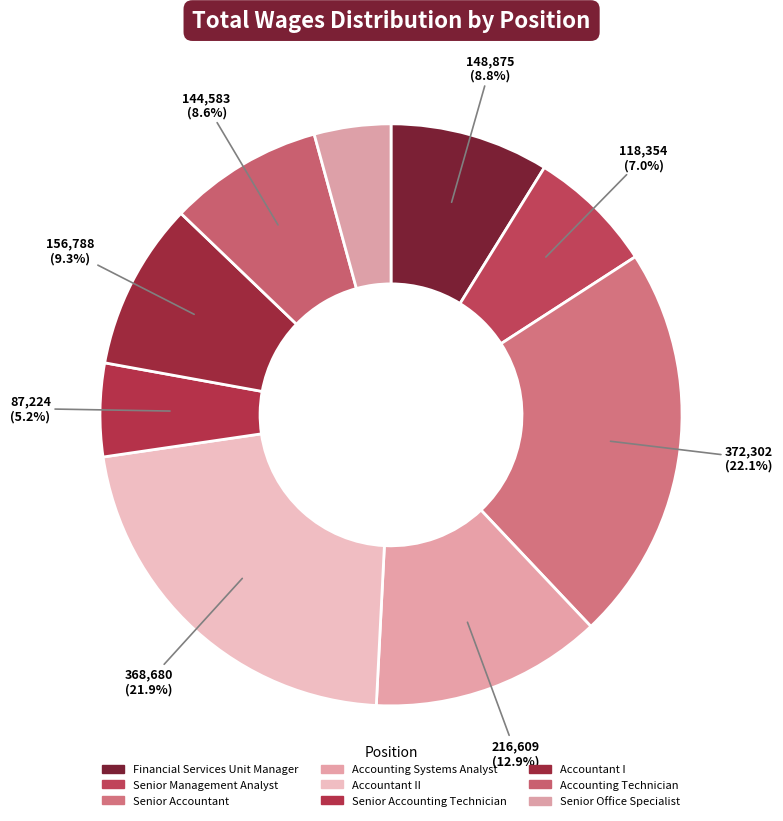

Does any single category account for the majority?

No